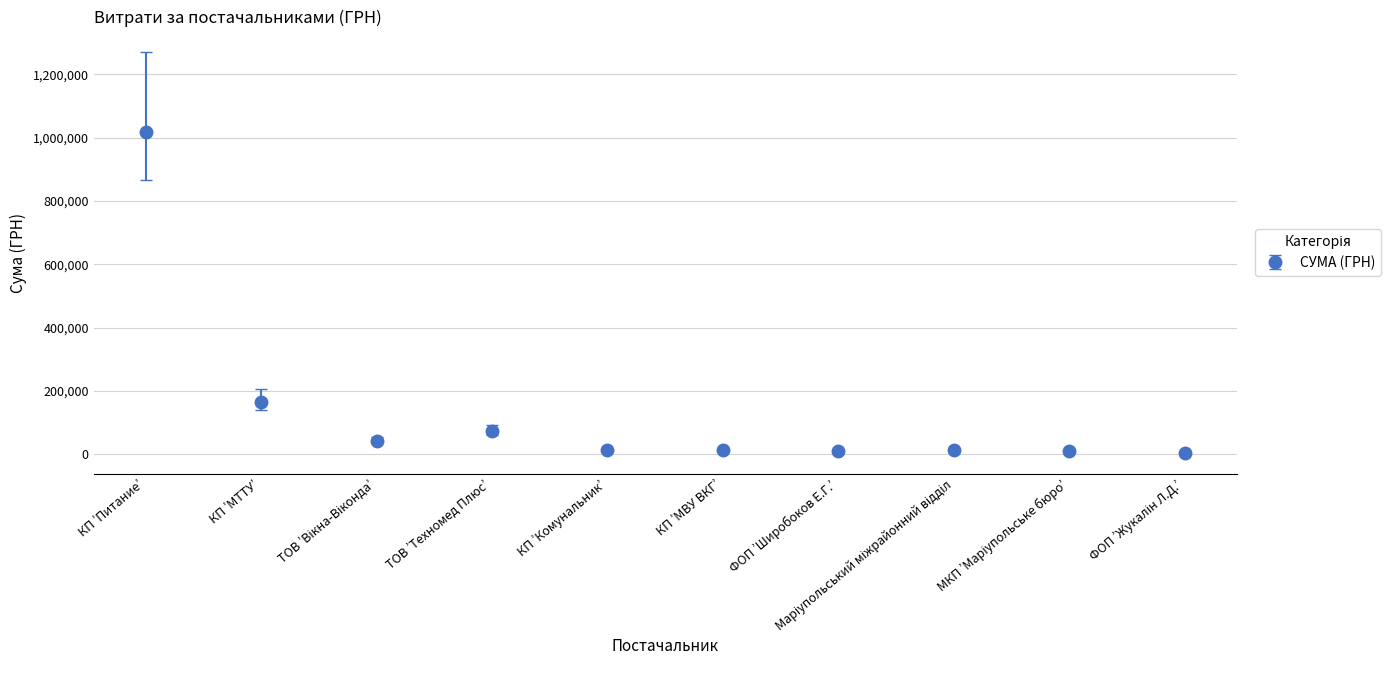

What is the value of the 1st point from the left?

1017346.2